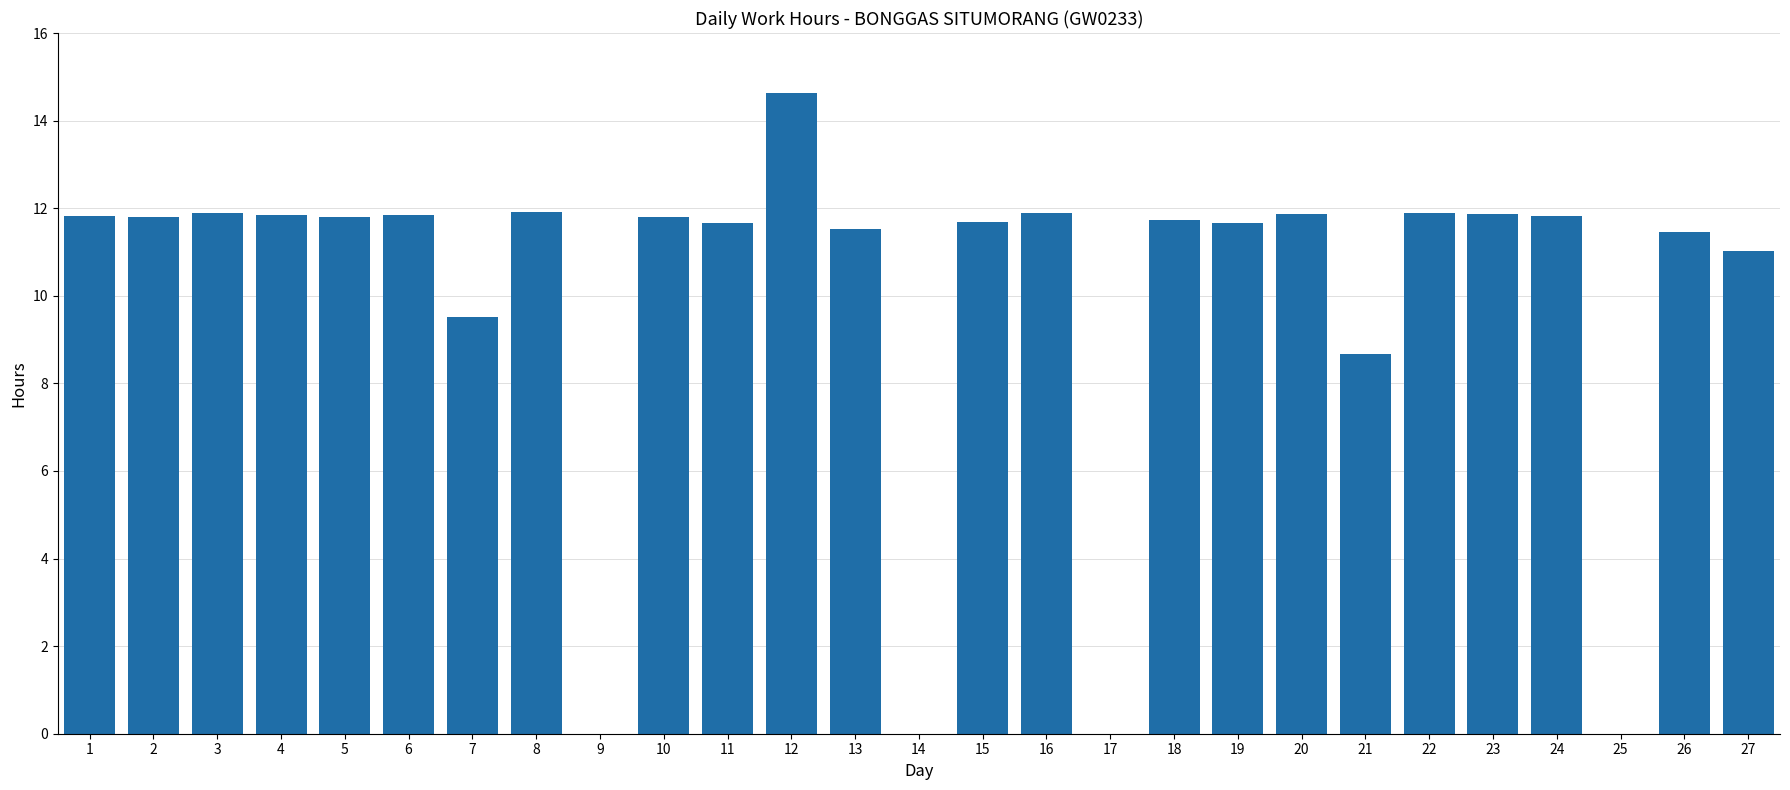

What is the sum of the values at 9 and 2?

11.8